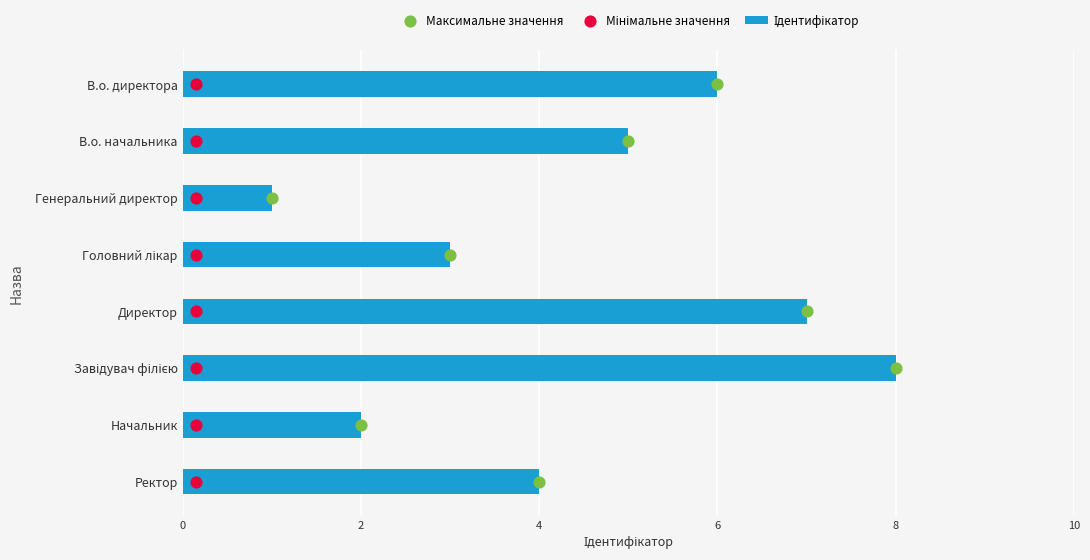

Which series has the widest spread of Y values?

Ідентифікатор